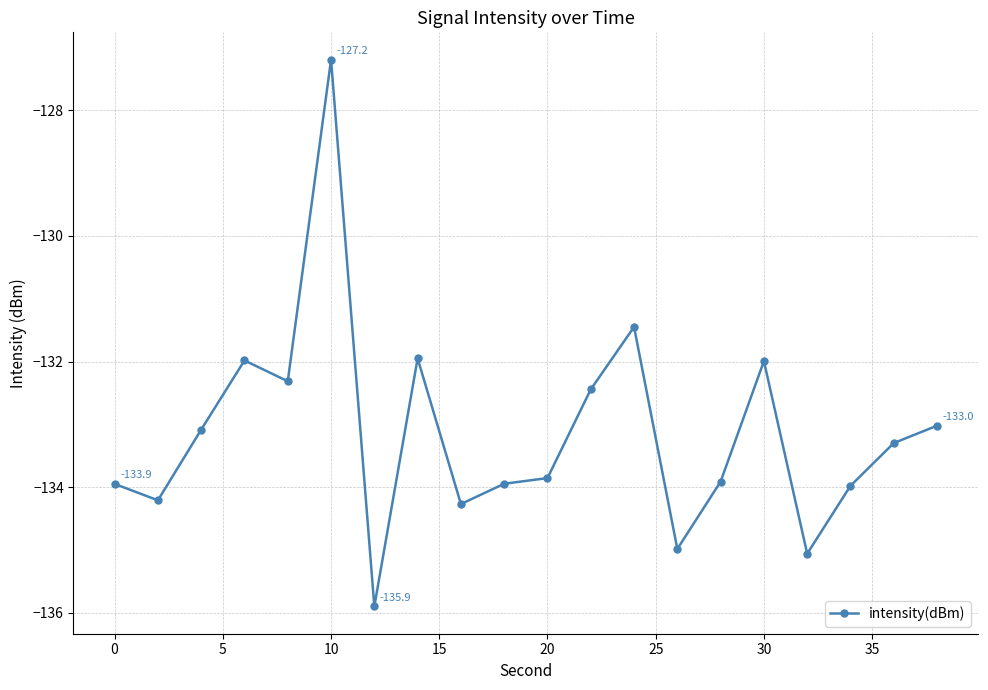

What is the value of the 2nd point from the left?

-134.2